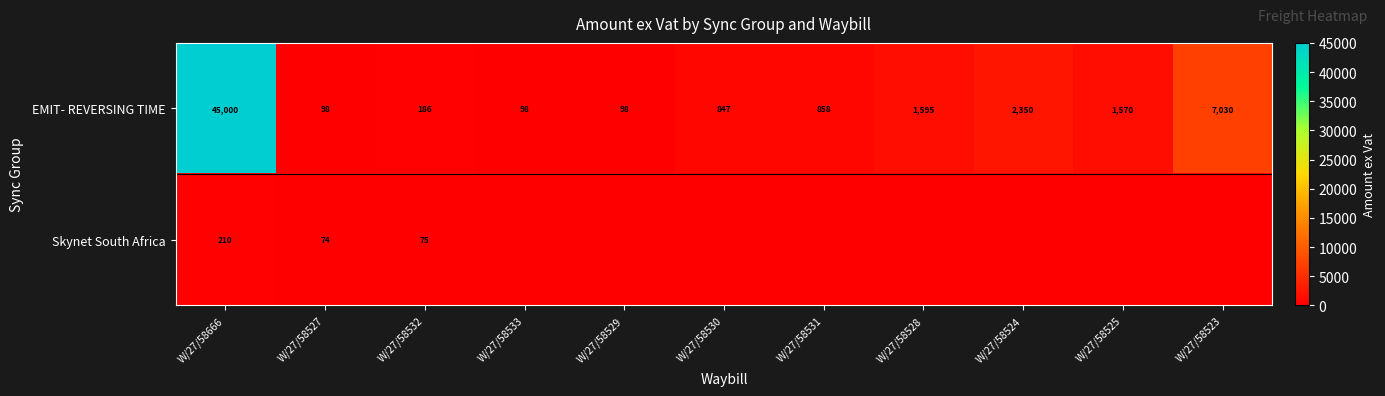

True or false: EMIT- REVERSING TIME has a value of 76975 at W/27/58666.

False